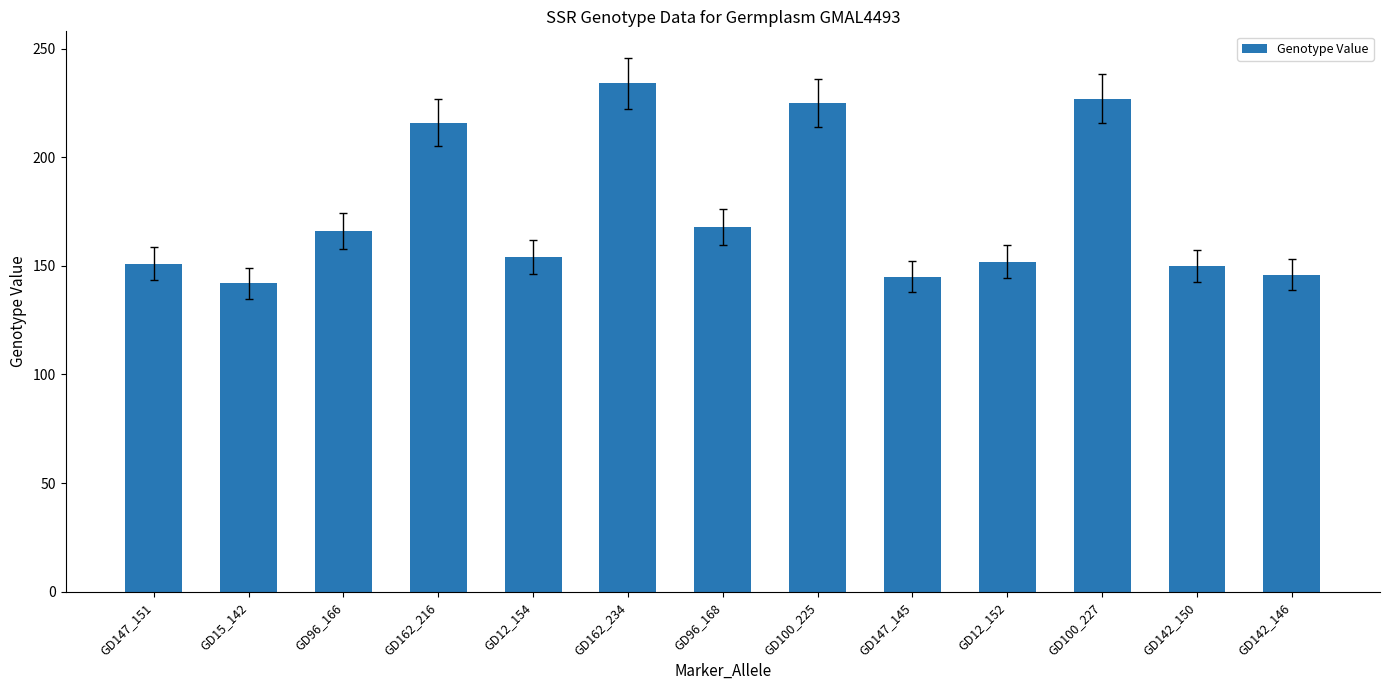

Which has a higher value, GD162_234 or GD147_145?

GD162_234